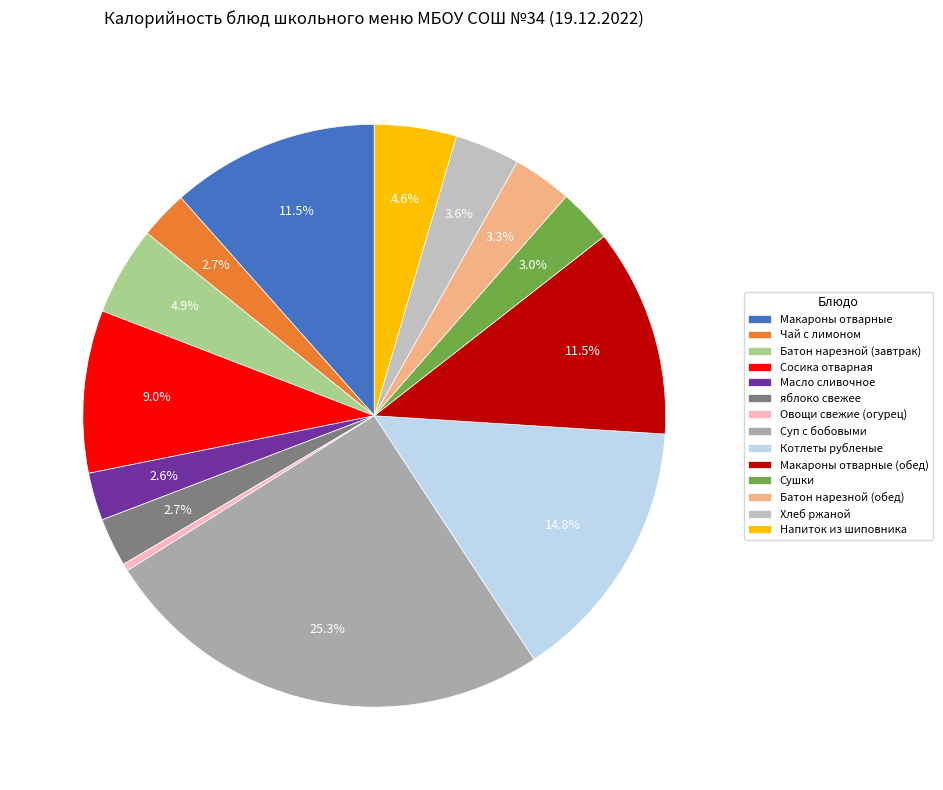

What is the ratio of the value at Напиток из шиповника to the value at Овощи свежие (огурец)?

11.0